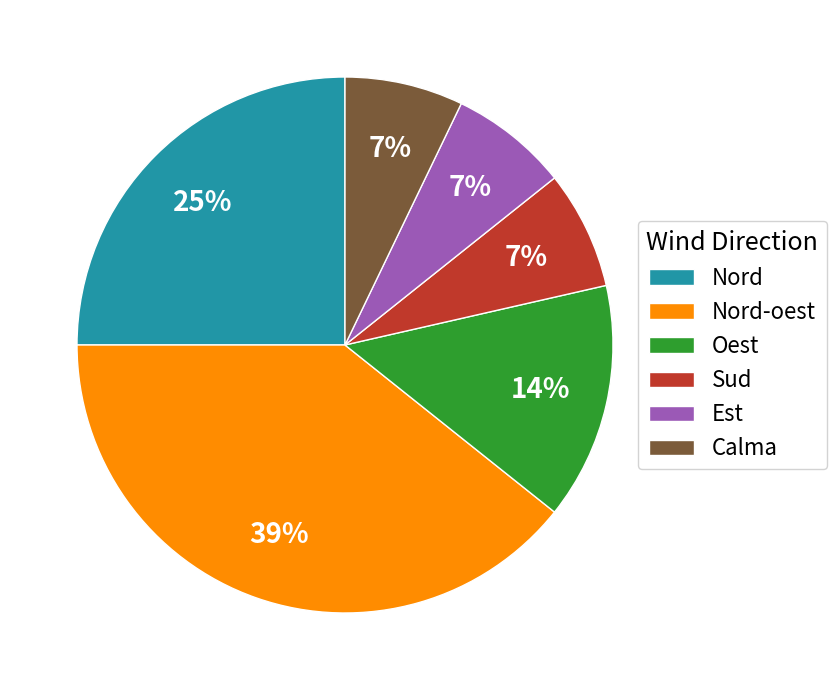

True or false: Nord-oest accounts for 39% of the total.

True